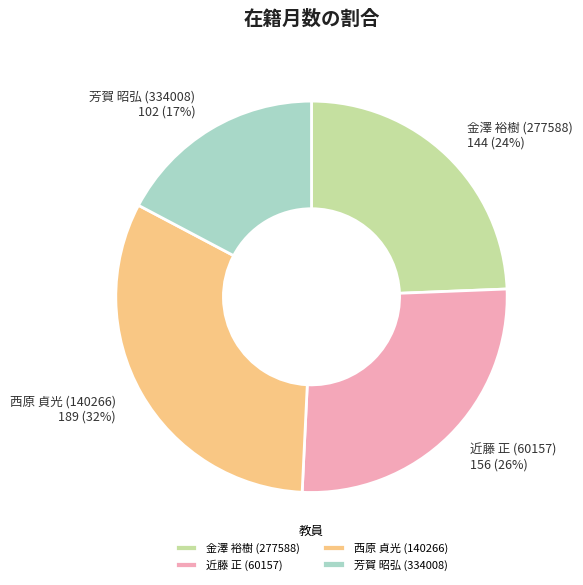

Is there a majority slice in this chart?

No